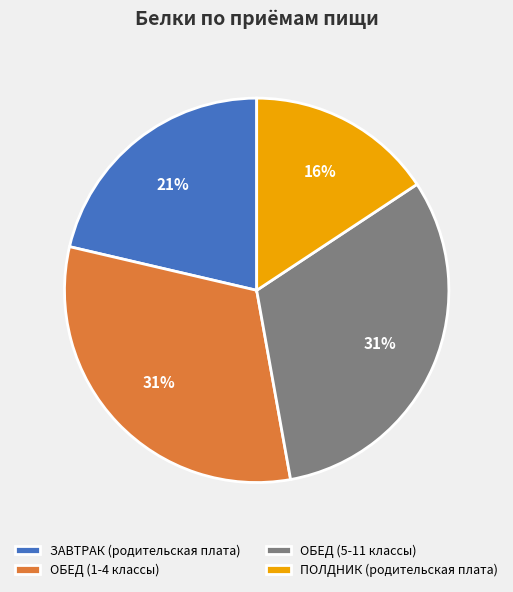

Between ОБЕД (5-11 классы) and ЗАВТРАК (родительская плата), which is larger?

ОБЕД (5-11 классы)